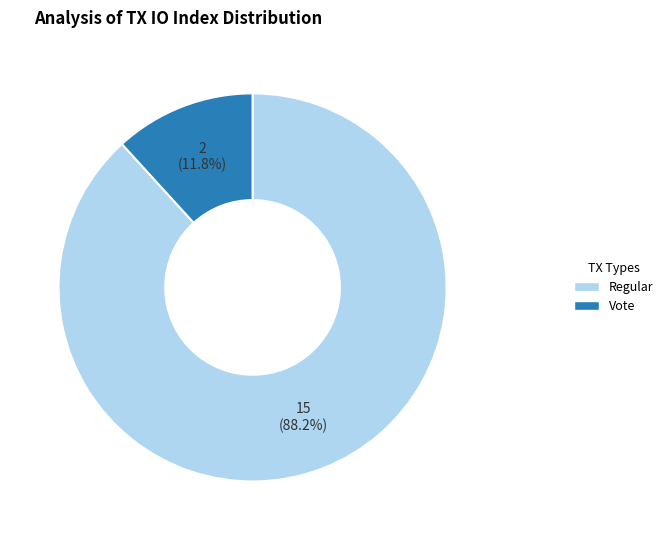

Which has a higher value, Regular or Vote?

Regular